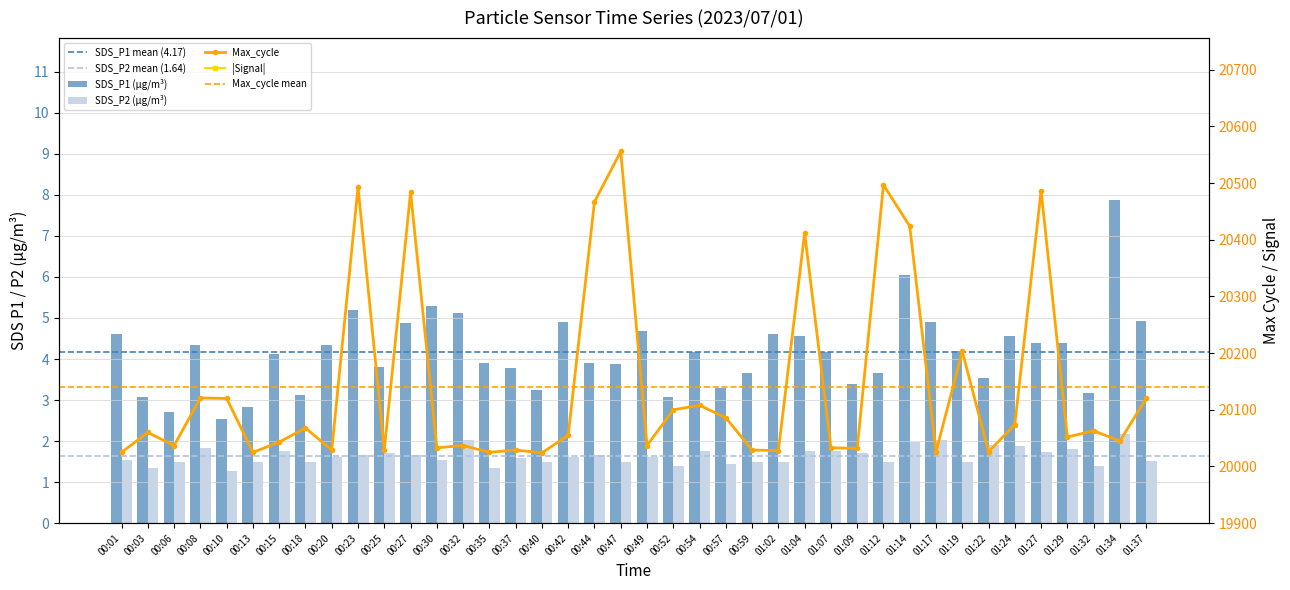

Reading left to right, extract all data points from this chart.

SDS_P1: 00:01=4.6	00:03=3.1	00:06=2.7	00:08=4.3	00:10=2.5	00:13=2.8	00:15=4.1	00:18=3.1	00:20=4.3	00:23=5.2	00:25=3.8	00:27=4.9	00:30=5.3	00:32=5.1	00:35=3.9	00:37=3.8	00:40=3.2	00:42=4.9	00:44=3.9	00:47=3.9	00:49=4.7	00:52=3.1	00:54=4.2	00:57=3.3	00:59=3.7	01:02=4.6	01:04=4.6	01:07=4.2	01:09=3.4	01:12=3.7	01:14=6.0	01:17=4.9	01:19=4.2	01:22=3.5	01:24=4.5	01:27=4.4	01:29=4.4	01:32=3.2	01:34=7.9	01:37=4.9
SDS_P2: 00:01=1.6	00:03=1.4	00:06=1.5	00:08=1.8	00:10=1.3	00:13=1.5	00:15=1.8	00:18=1.5	00:20=1.6	00:23=1.6	00:25=1.7	00:27=1.7	00:30=1.6	00:32=2.0	00:35=1.4	00:37=1.6	00:40=1.5	00:42=1.6	00:44=1.7	00:47=1.5	00:49=1.6	00:52=1.4	00:54=1.8	00:57=1.4	00:59=1.5	01:02=1.5	01:04=1.8	01:07=1.8	01:09=1.7	01:12=1.5	01:14=2.0	01:17=2.0	01:19=1.5	01:22=1.9	01:24=1.9	01:27=1.7	01:29=1.8	01:32=1.4	01:34=2.2	01:37=1.5
Max_cycle: 00:01=20025.0	00:03=20060.0	00:06=20037.0	00:08=20121.0	00:10=20120.0	00:13=20025.0	00:15=20043.0	00:18=20068.0	00:20=20029.0	00:23=20493.0	00:25=20029.0	00:27=20484.0	00:30=20033.0	00:32=20037.0	00:35=20025.0	00:37=20029.0	00:40=20024.0	00:42=20055.0	00:44=20467.0	00:47=20556.0	00:49=20037.0	00:52=20100.0	00:54=20108.0	00:57=20086.0	00:59=20029.0	01:02=20028.0	01:04=20412.0	01:07=20033.0	01:09=20032.0	01:12=20497.0	01:14=20424.0	01:17=20026.0	01:19=20203.0	01:22=20026.0	01:24=20074.0	01:27=20487.0	01:29=20052.0	01:32=20063.0	01:34=20045.0	01:37=20120.0
Signal: 00:01=76.0	00:03=76.0	00:06=77.0	00:08=76.0	00:10=76.0	00:13=76.0	00:15=76.0	00:18=76.0	00:20=77.0	00:23=76.0	00:25=77.0	00:27=76.0	00:30=76.0	00:32=76.0	00:35=76.0	00:37=76.0	00:40=76.0	00:42=76.0	00:44=77.0	00:47=77.0	00:49=77.0	00:52=76.0	00:54=76.0	00:57=76.0	00:59=76.0	01:02=76.0	01:04=76.0	01:07=76.0	01:09=76.0	01:12=77.0	01:14=77.0	01:17=76.0	01:19=76.0	01:22=76.0	01:24=76.0	01:27=76.0	01:29=76.0	01:32=76.0	01:34=76.0	01:37=76.0